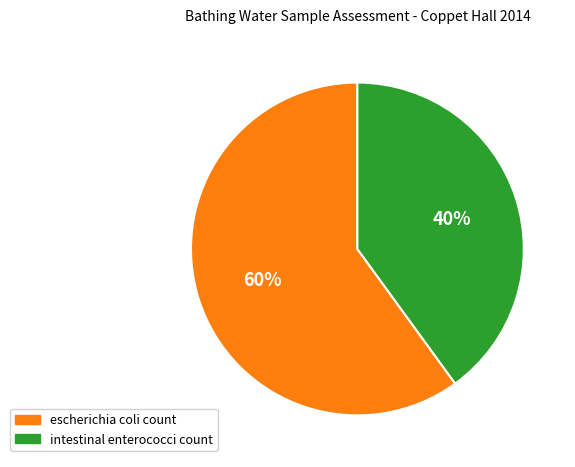

Which category has the biggest portion of the pie?

escherichia coli count